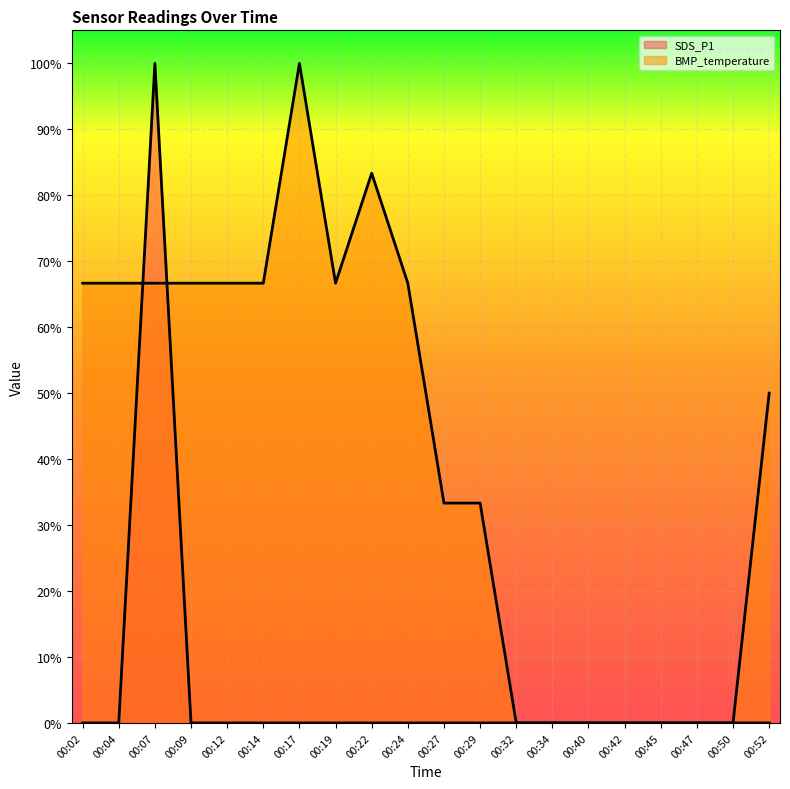

Between 00:29 and 00:45, which series saw the biggest shift?

BMP_temperature